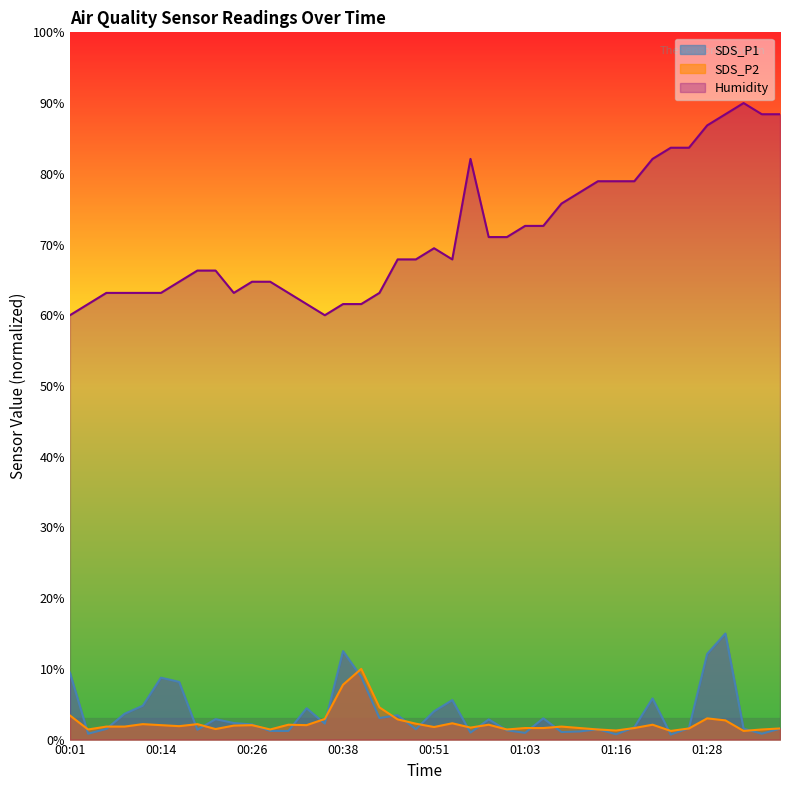

Which series changed the most between 00:16 and 00:23?

SDS_P1